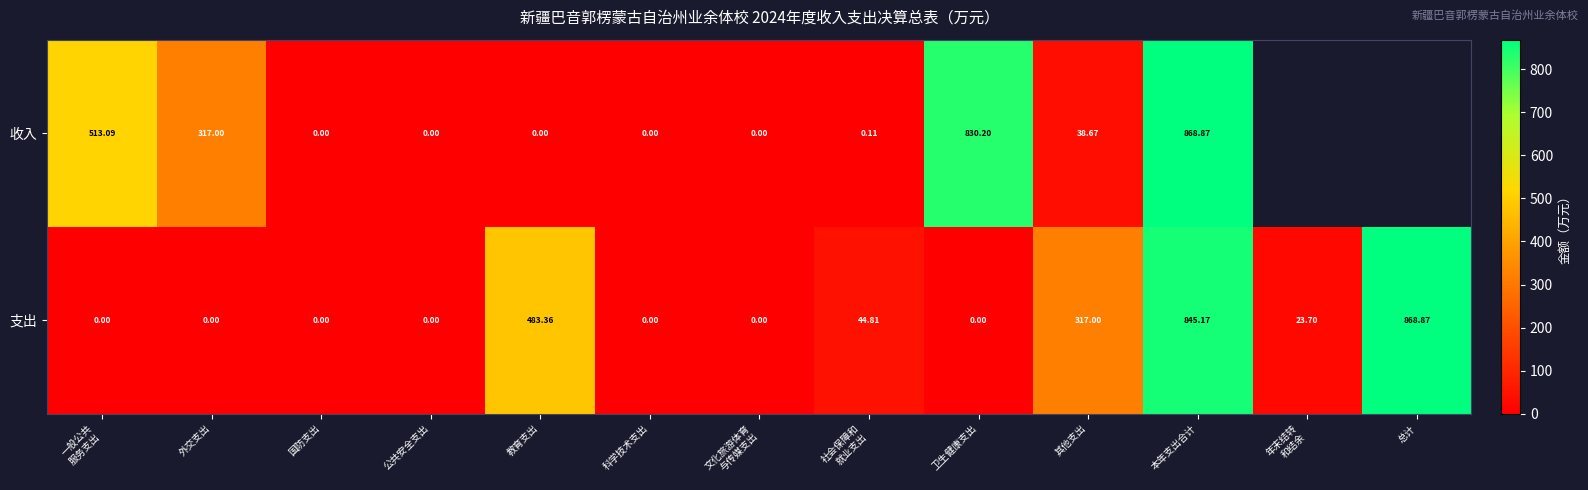

What is the spread (max minus min) of values at 本年支出合计?

23.7